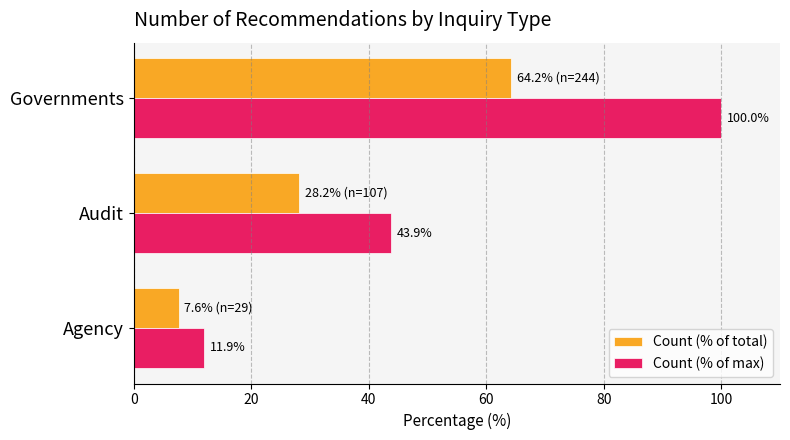

Which category has the highest value in the Count (% of total) series?

Governments